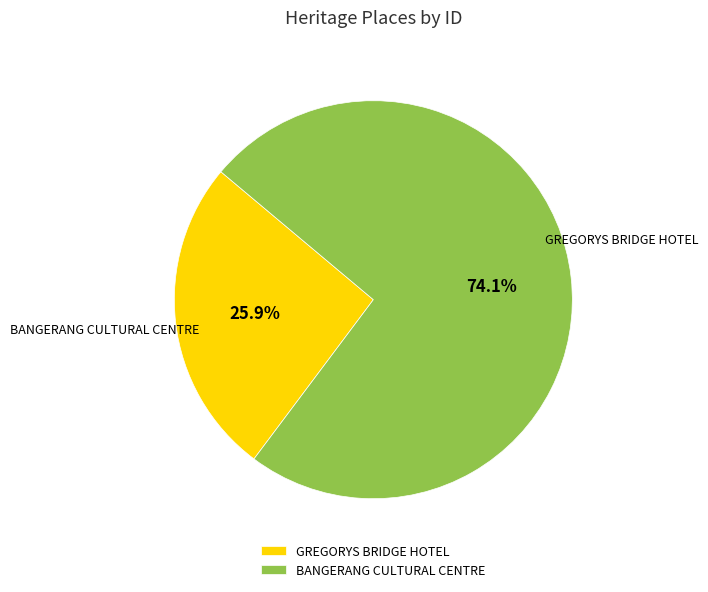

Between BANGERANG CULTURAL CENTRE and GREGORYS BRIDGE HOTEL, which is larger?

BANGERANG CULTURAL CENTRE